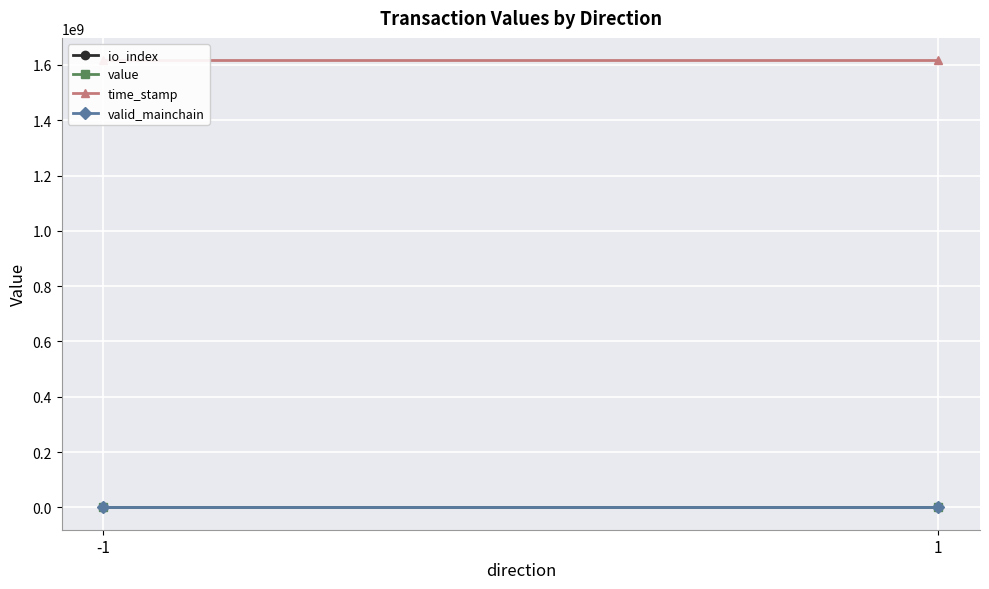

What is the average value of the io_index series?

0.5